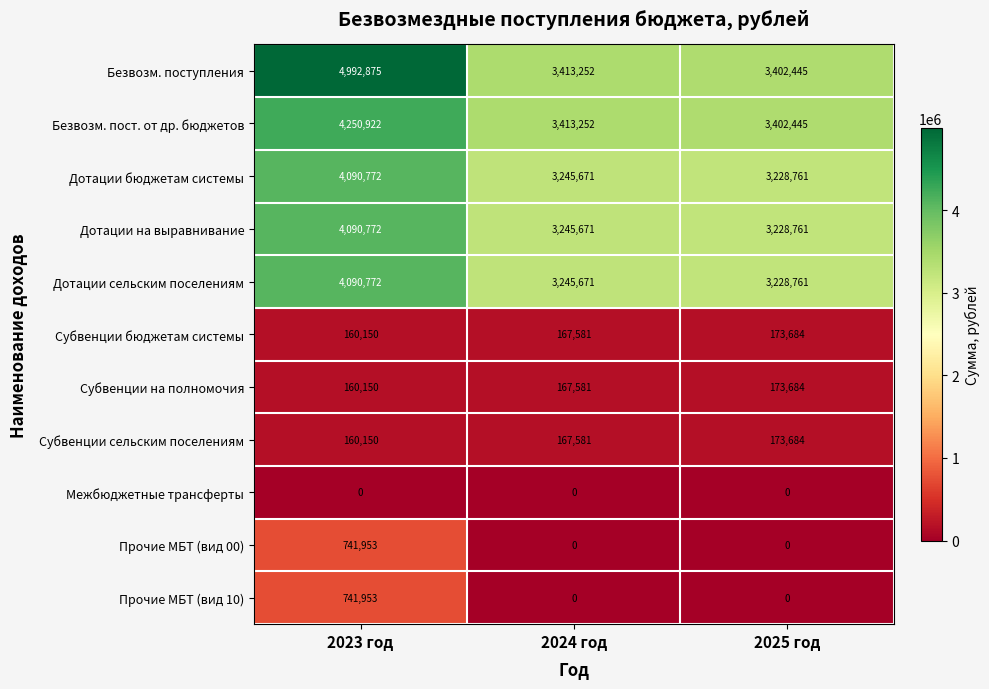

What is the spread (max minus min) of values at 2024 год?

3413252